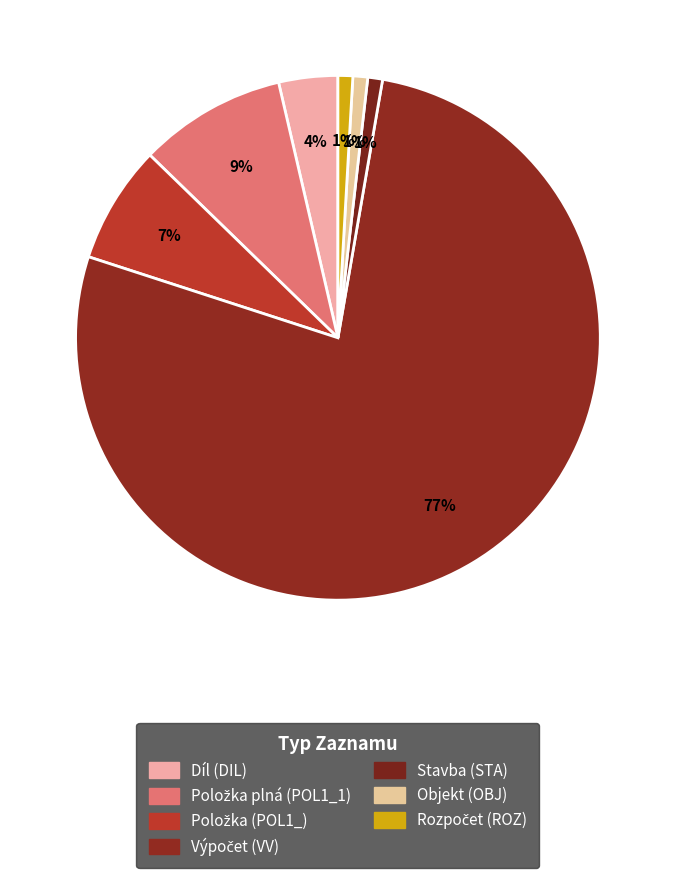

To the nearest percent, what is the difference between the largest and smallest slice percentages?

76%